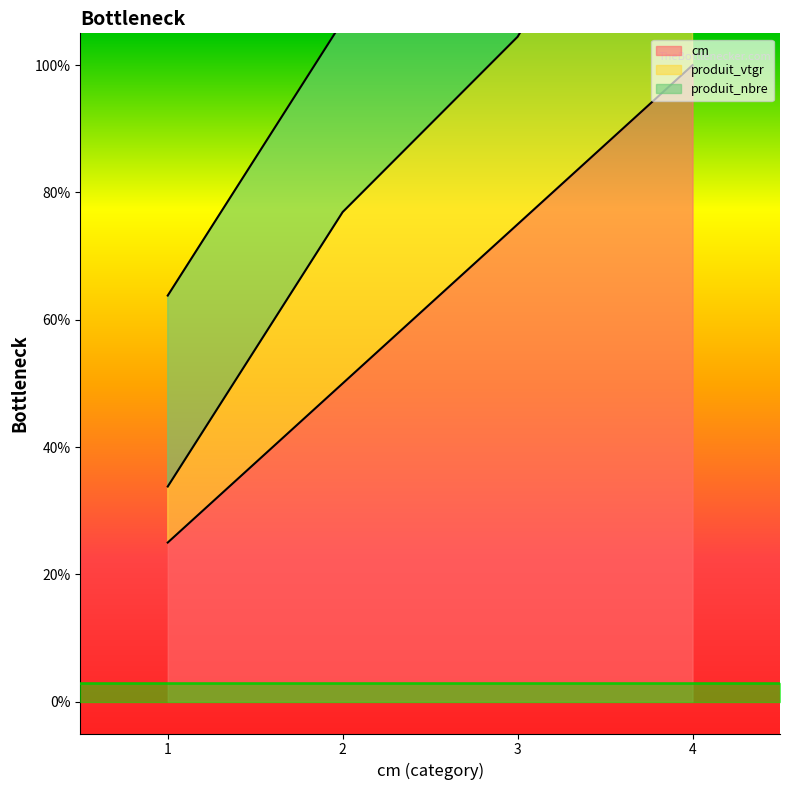

Which series changed the most between 2 and 3?

cm